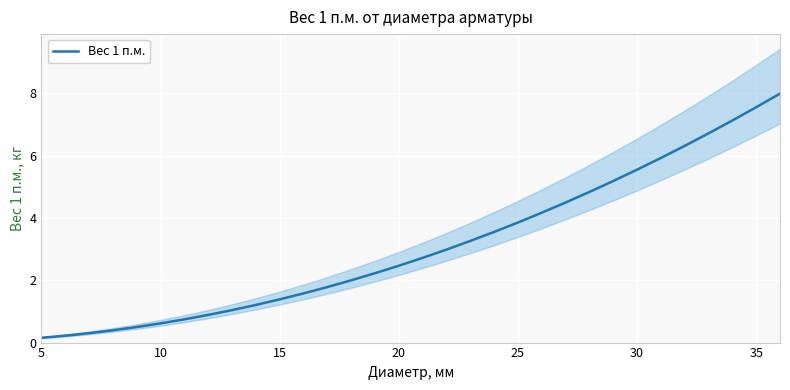

The Вес 1 п.м. series shows 1.5 at 30. True or false?

False